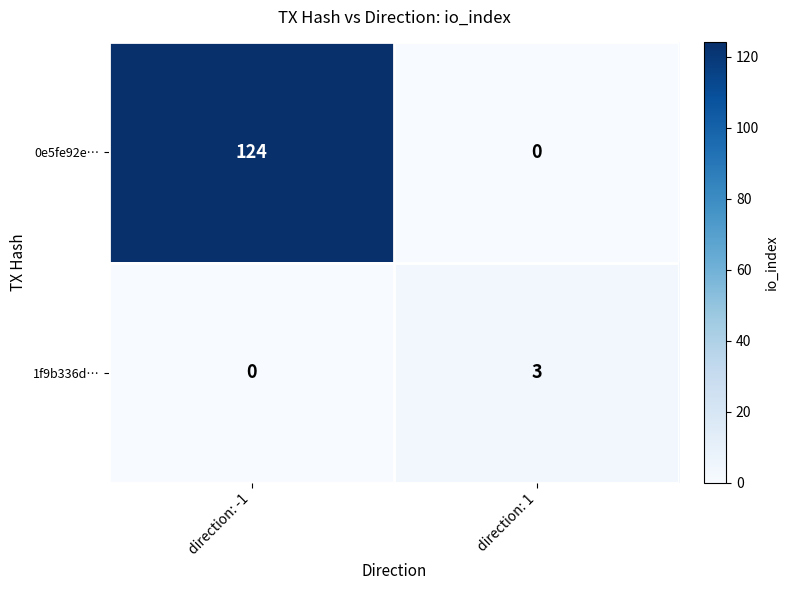

Reading right to left, list all the values displayed in this chart.

0e5fe92e…: direction: 1=0	direction: -1=124
1f9b336d…: direction: 1=3	direction: -1=0